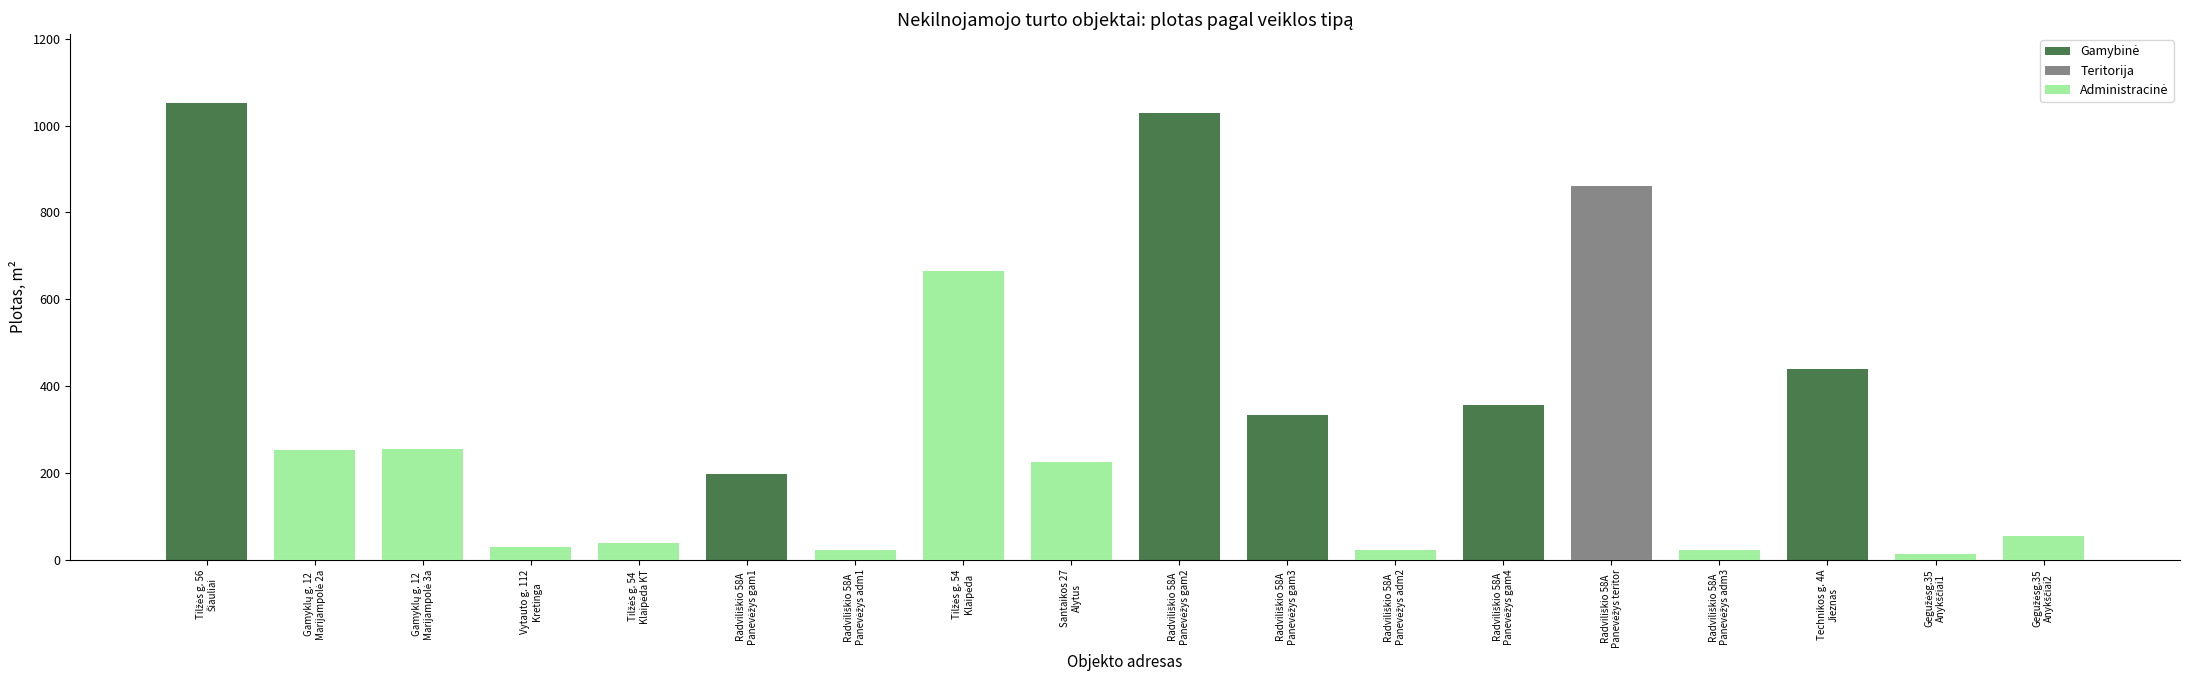

How many data points in Administracinė are less than 21?

8